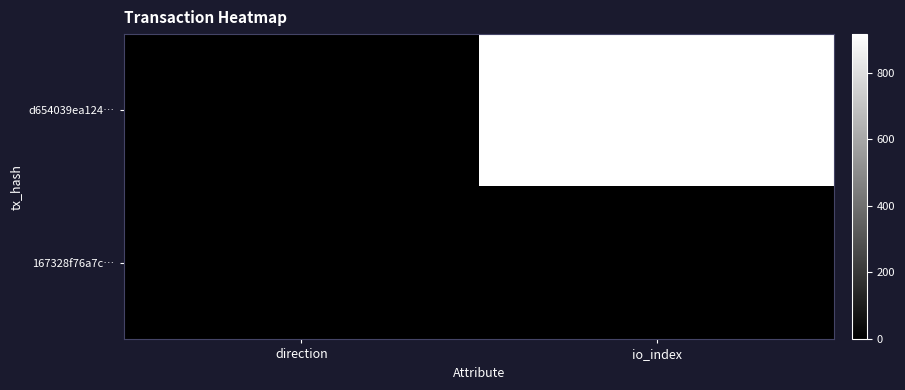

What is the difference between the d654039ea124… values at direction and io_index?

917